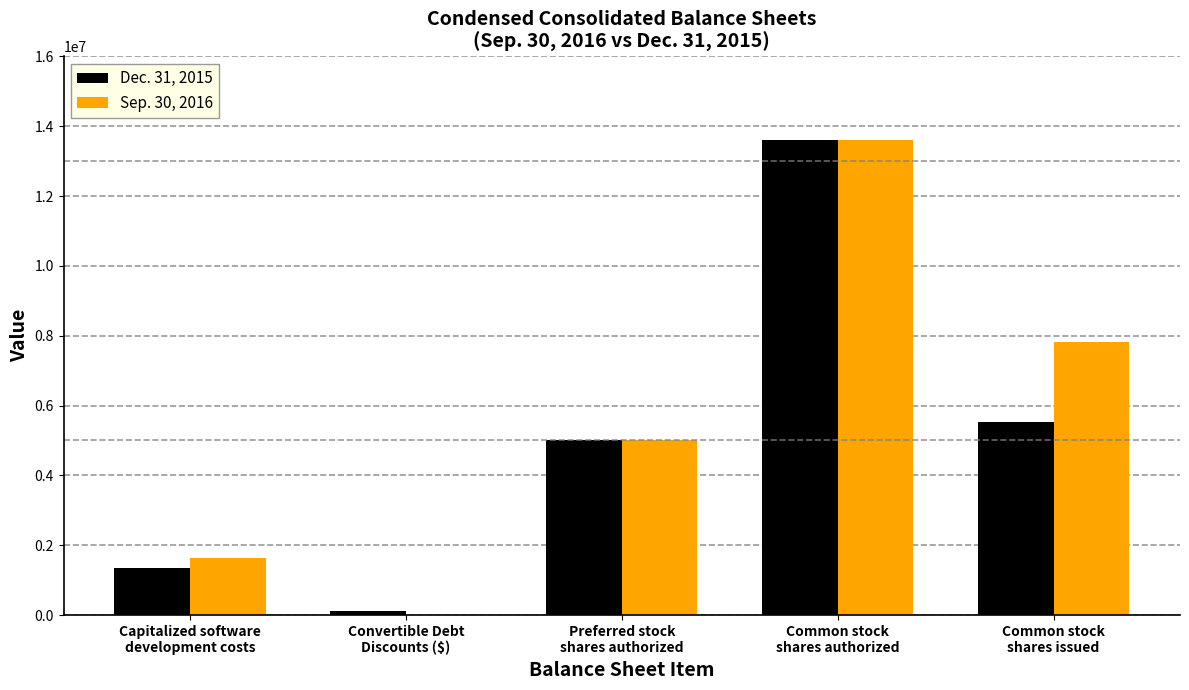

What is the greatest value displayed?

13600000